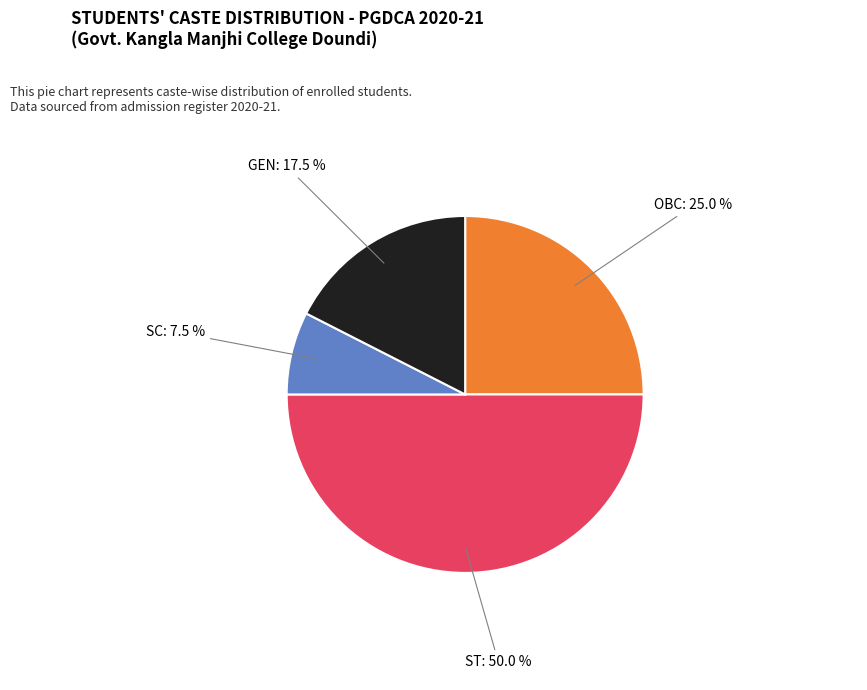

Count the number of slices in the pie.

4